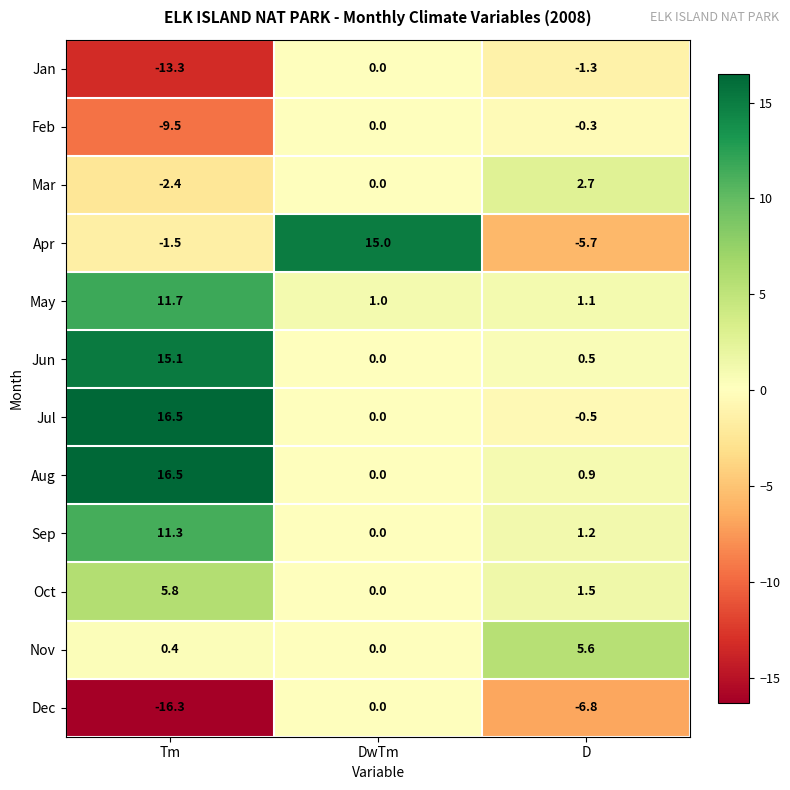

At which label is Sep closest to 5?

D